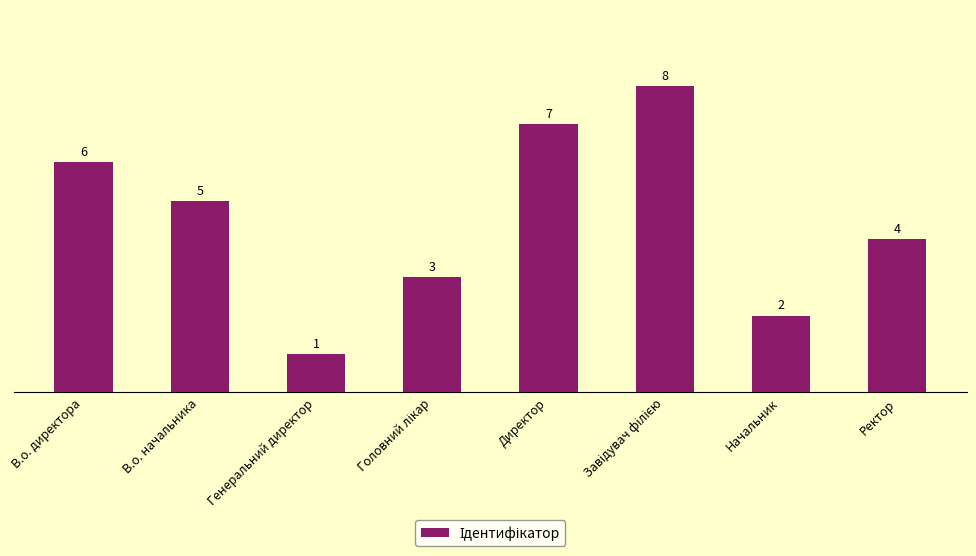

Does the chart contain stacked bars?

No